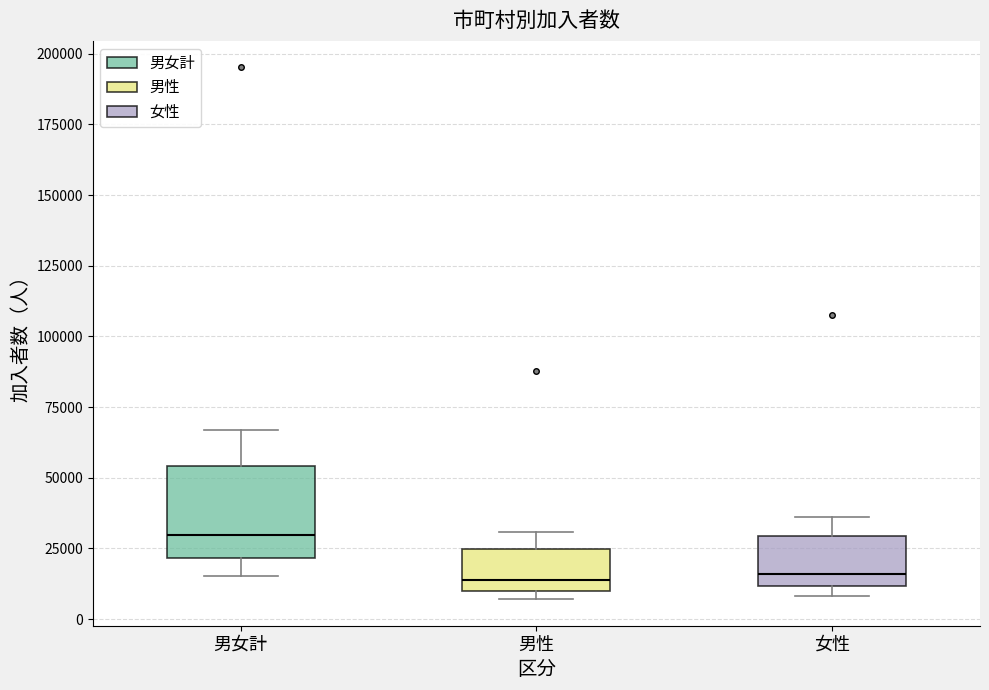

Which box is the tallest, from its lower edge to its upper edge?

男女計